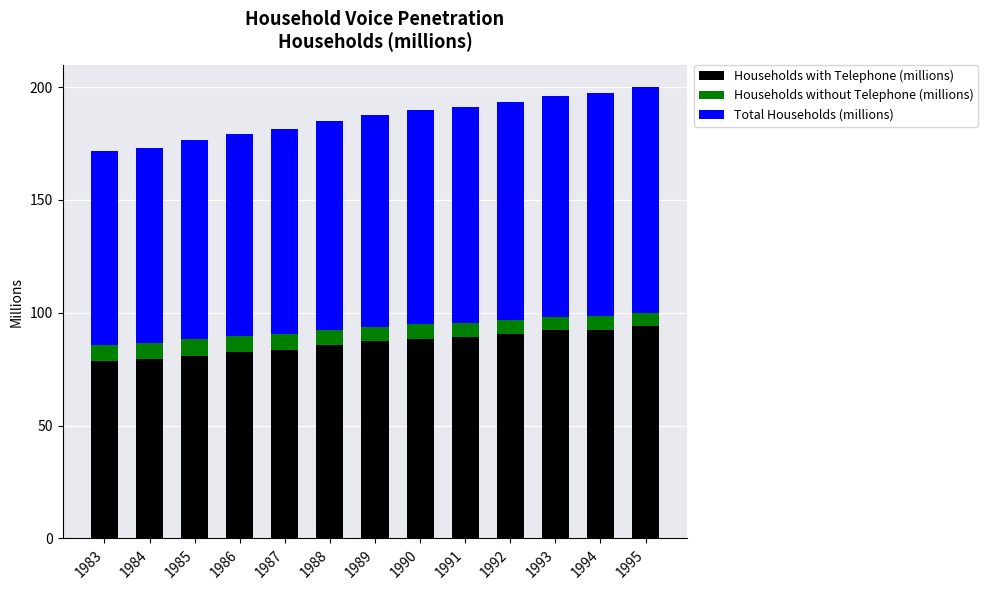

How many distinct data groups are displayed?

3